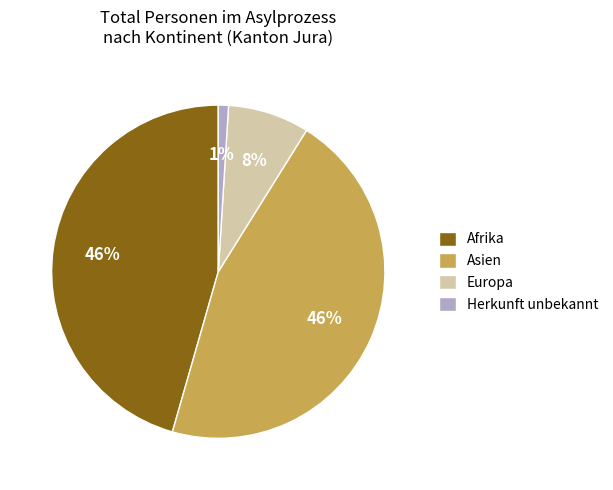

What is the smallest slice in the pie chart?

Herkunft unbekannt